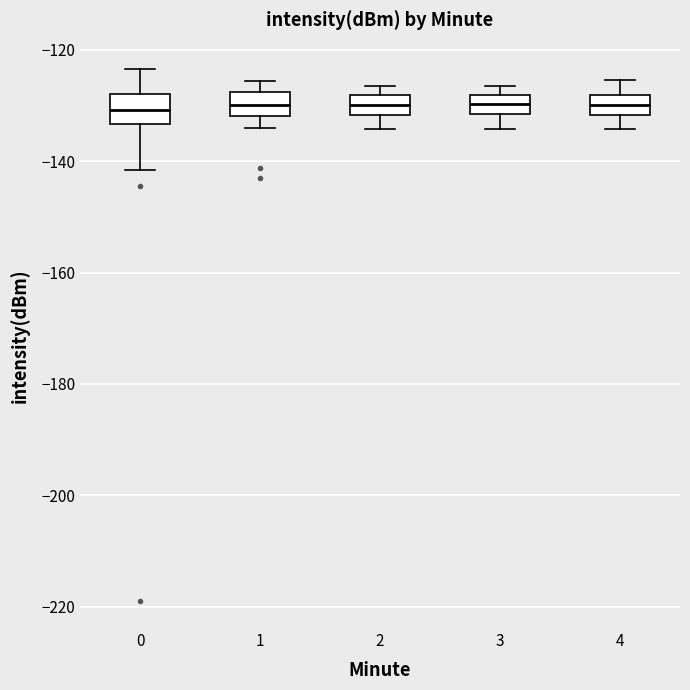

Reading left to right, read every box against the y-axis: the position of its median line, the range the box covers, and the ends of its whiskers. The values are not printed on the chart, so give them approximately, as read against the axis.

0: median -130, box -134 to -128, whiskers -142 to -124
1: median -130, box -132 to -128, whiskers -134 to -126
2: median -130, box -132 to -128, whiskers -134 to -126
3: median -130, box -132 to -128, whiskers -134 to -126
4: median -130, box -132 to -128, whiskers -134 to -126